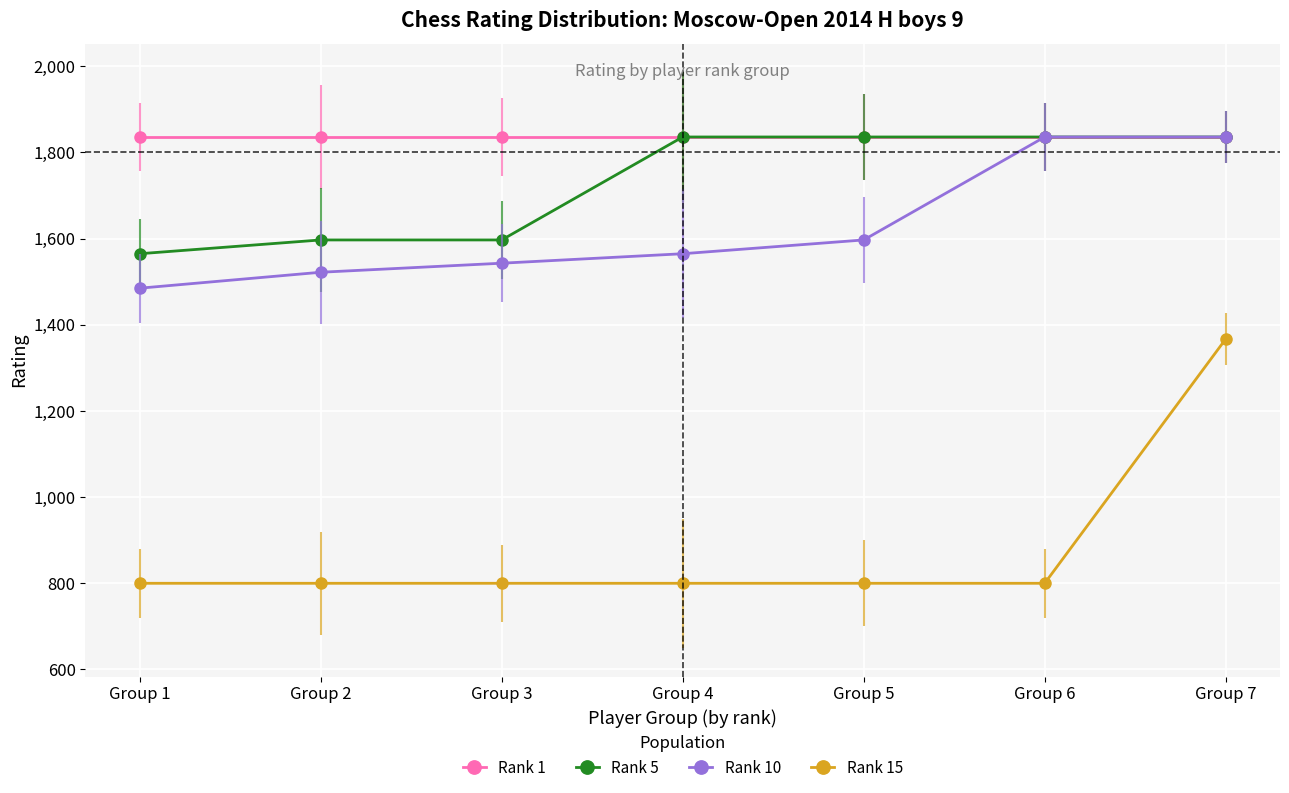

True or false: Rank 15 and Rank 10 cross at least once.

False